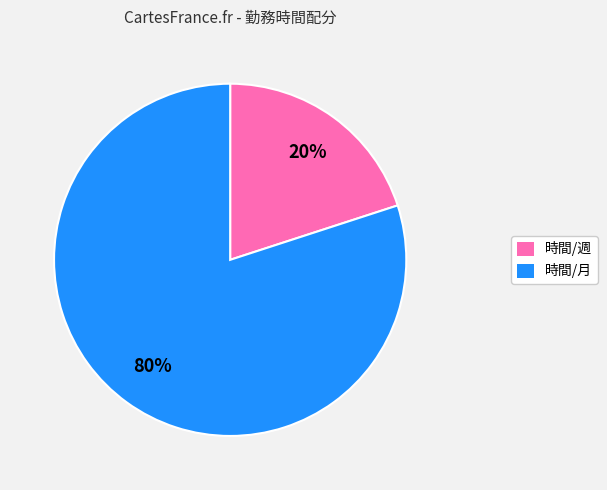

To the nearest percent, what is the combined percentage of 時間/月 and 時間/週?

100%